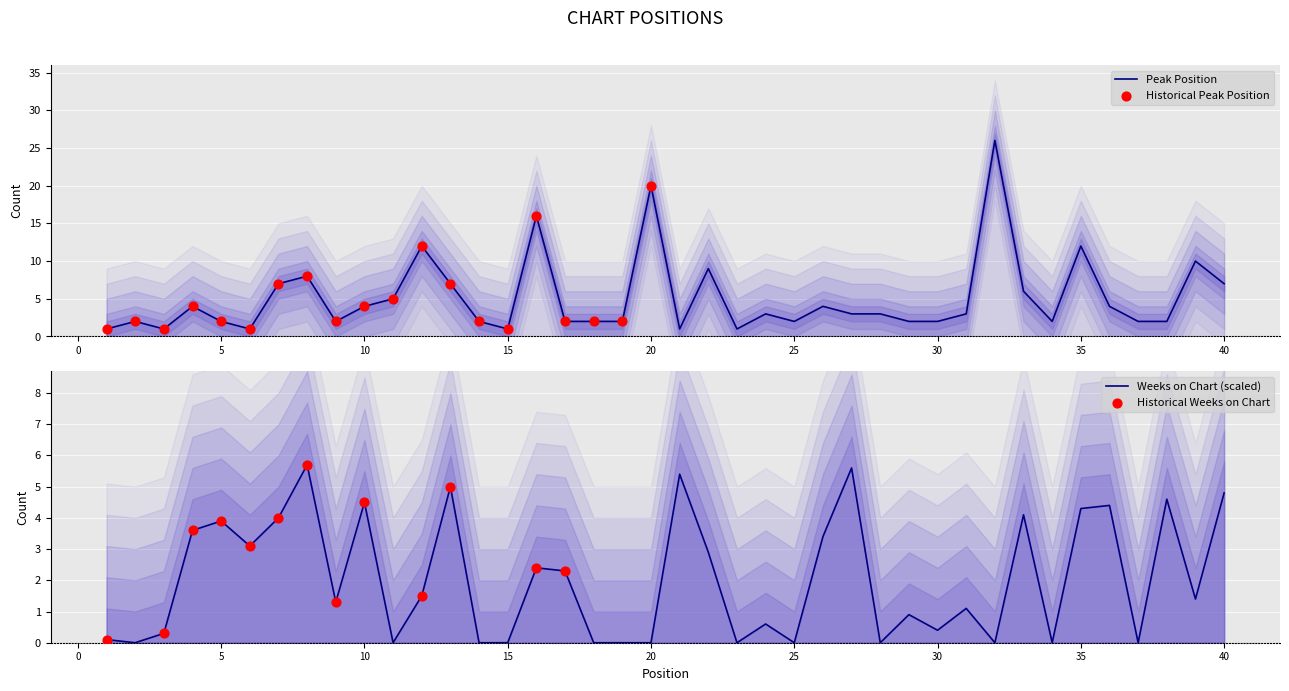

Between 25 and 29, which is larger?

25